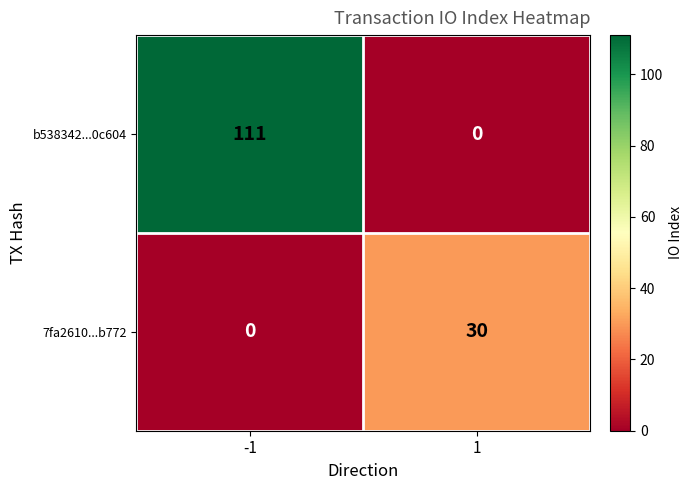

How many distinct data groups are displayed?

2